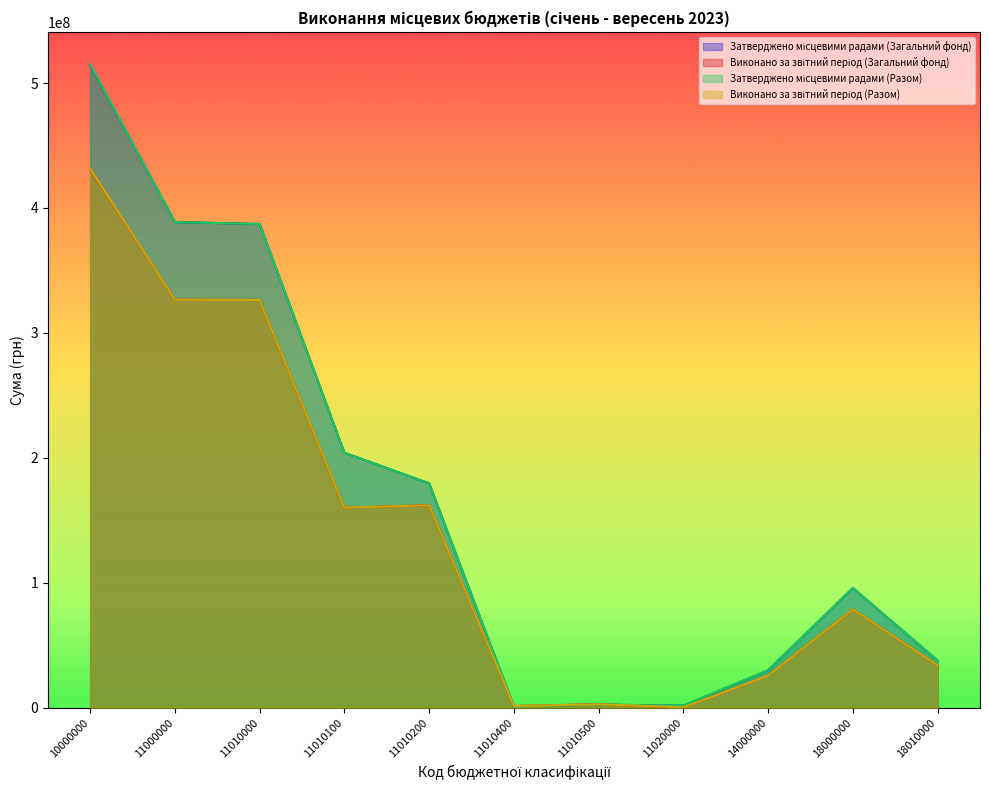

True or false: Виконано за звітний період (Загальний фонд) has a value of 2320270.9 at 11010400.

False